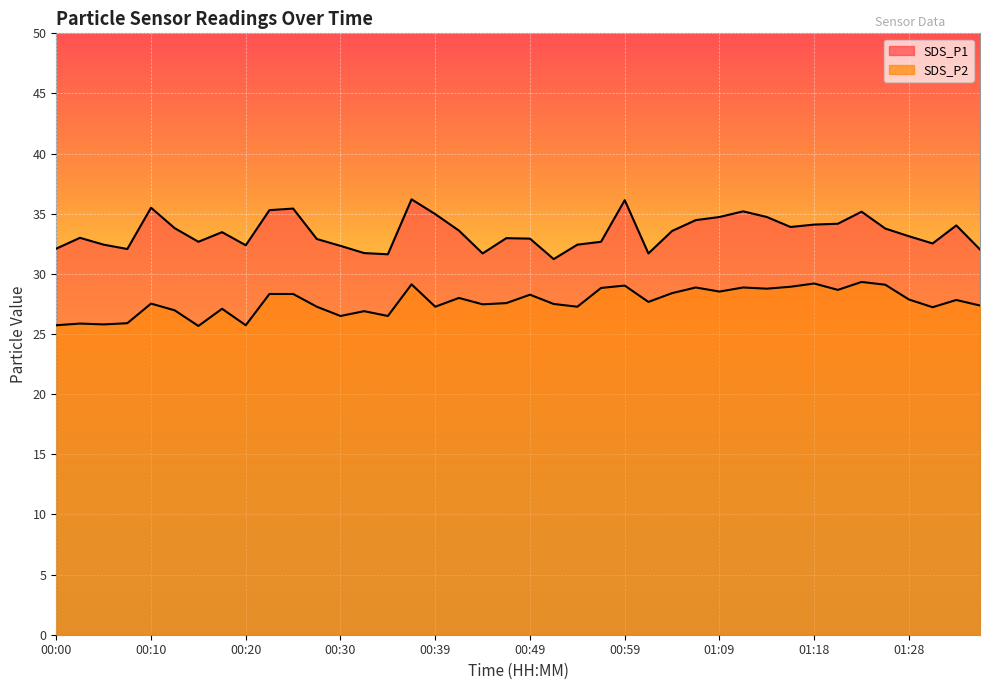

Is the value of SDS_P1 at 01:06 greater than the value of SDS_P2 at 00:03?

Yes